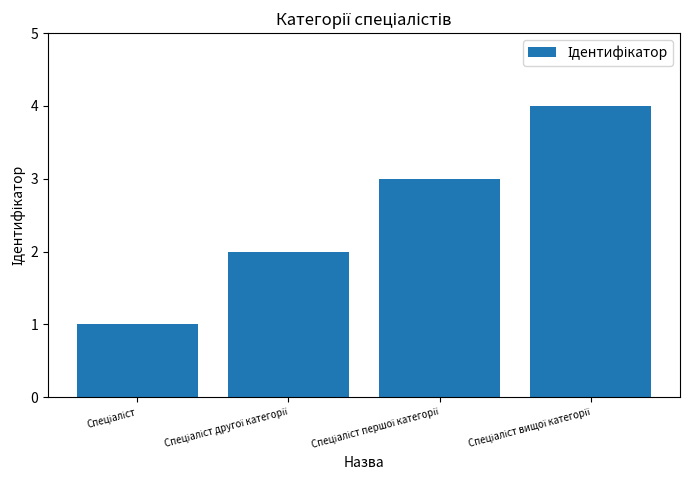

Reading left to right, list all the values displayed in this chart.

1	2	3	4